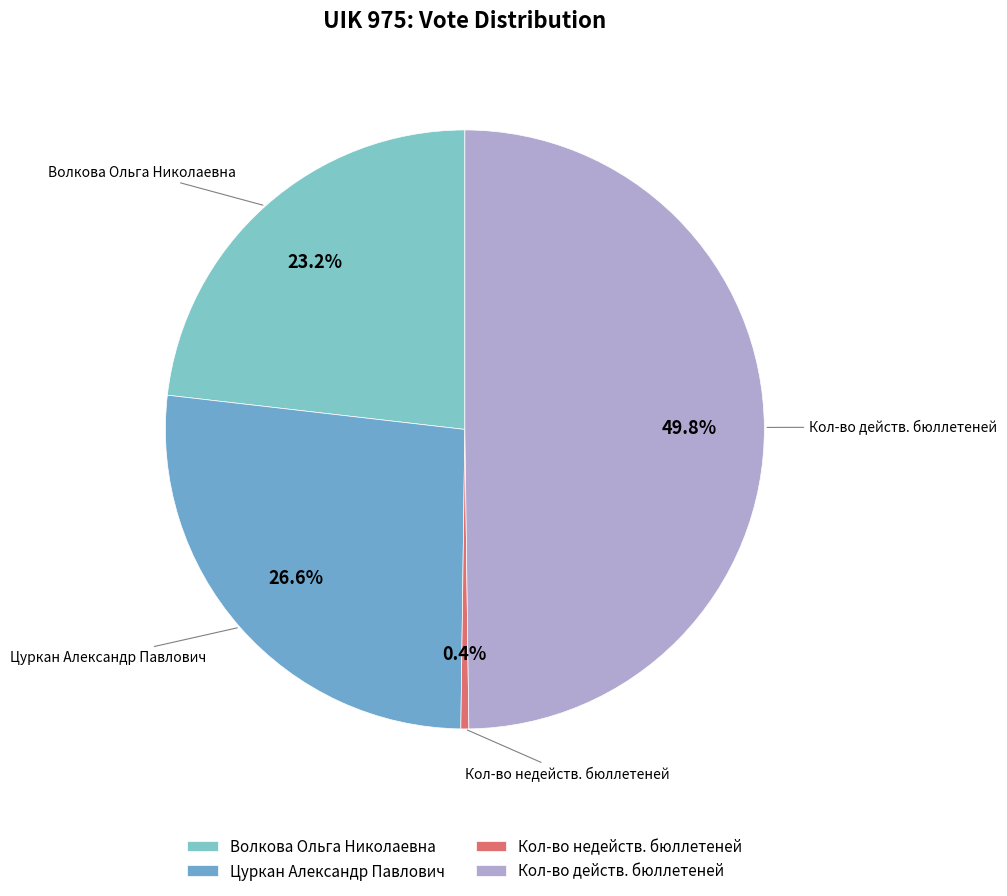

The Волкова Ольга Николаевна slice represents 23% of the pie. True or false?

True